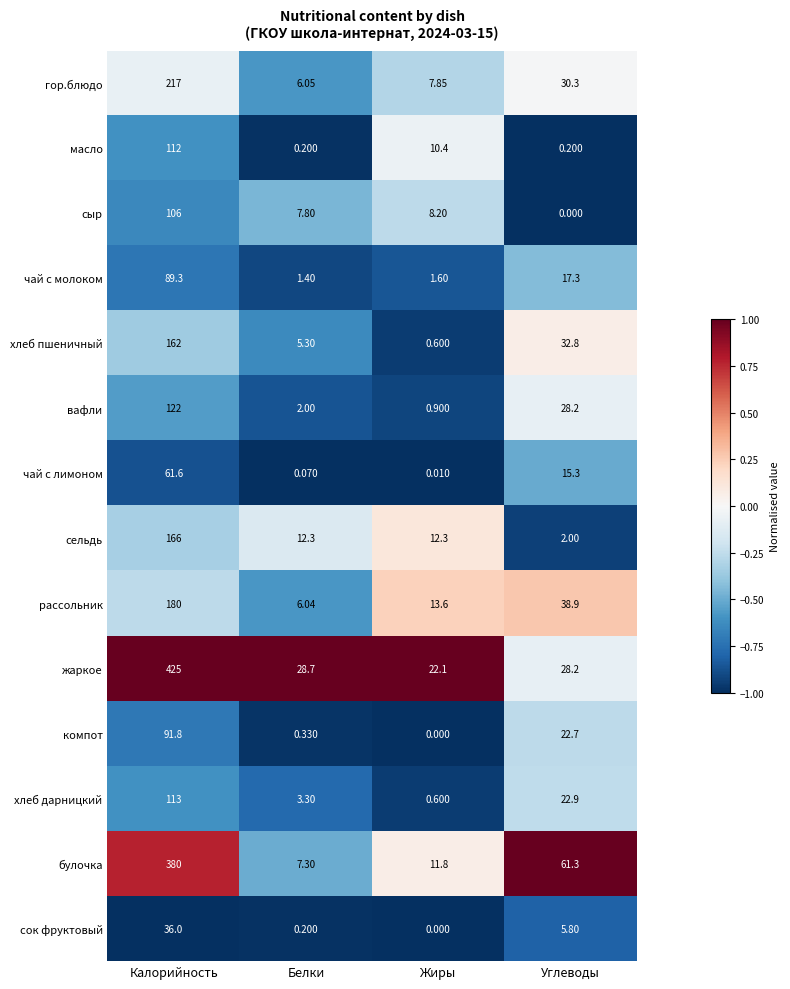

How many data points in хлеб пшеничный are less than 32?

2